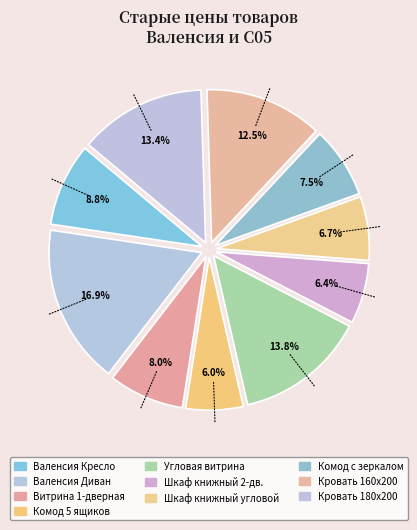

How many slices are in this pie chart?

10